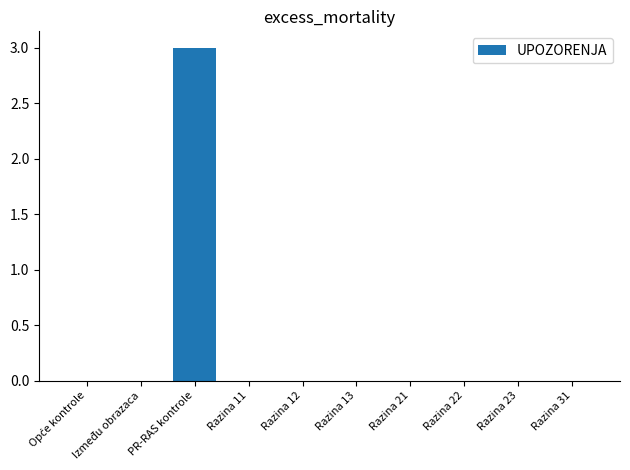

Reading right to left, list all the values displayed in this chart.

0	0	0	0	0	0	0	3	0	0